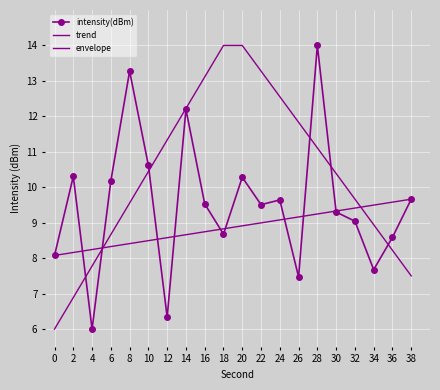

What is the value of the envelope point at the 7th from the left?

11.3